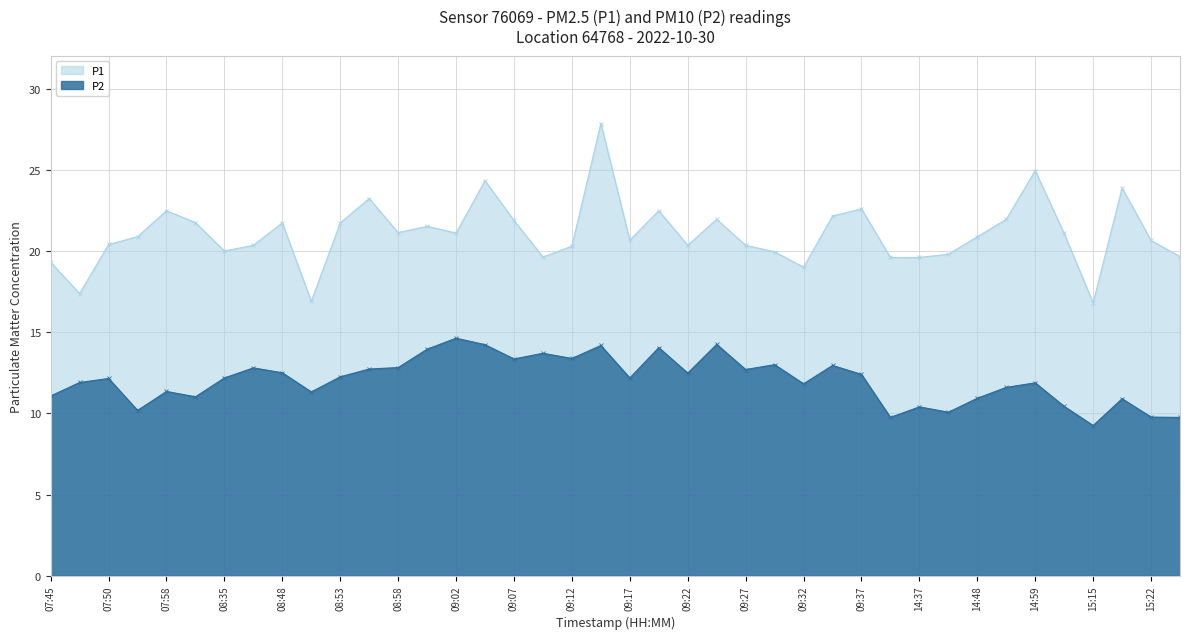

At which category is the sum across all series the highest?

09:15